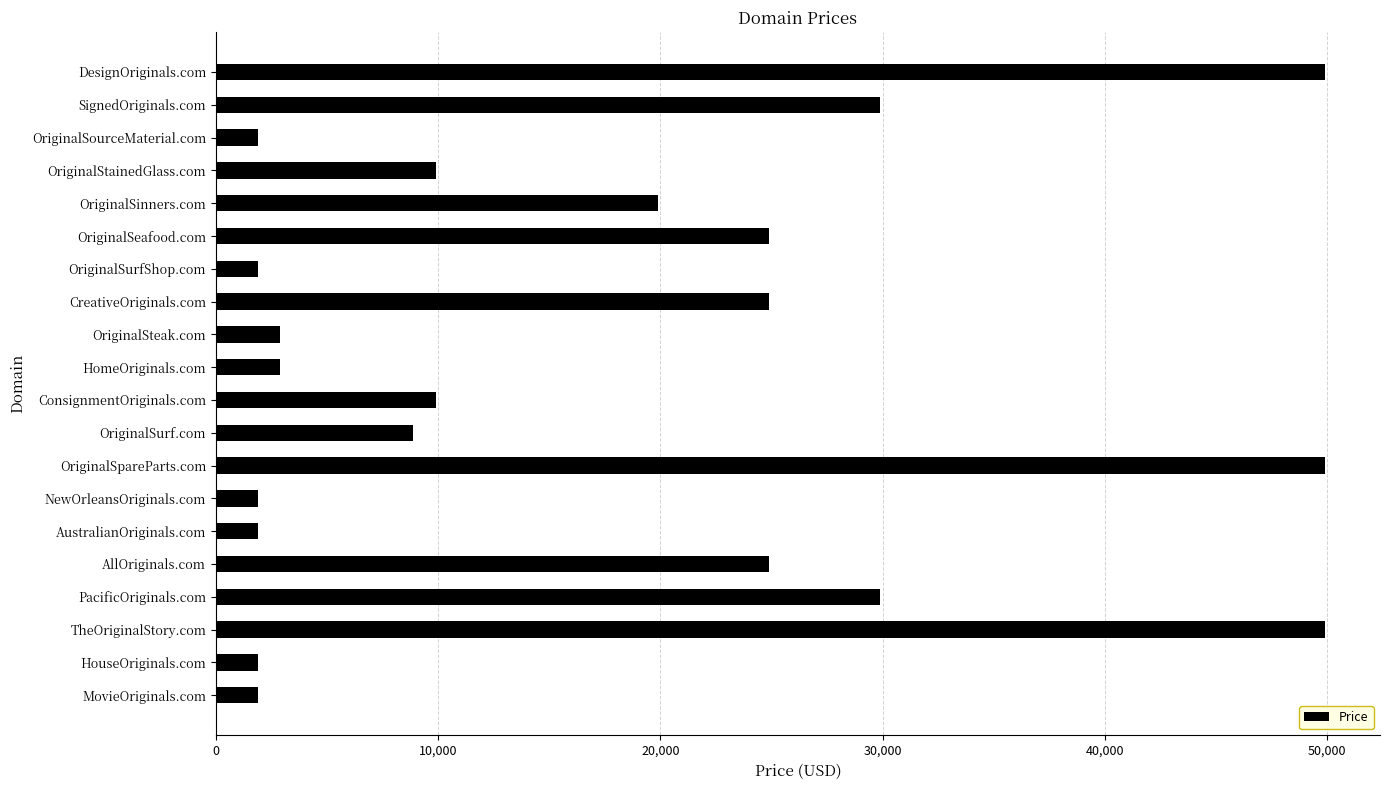

What is the sum of all values?

349760